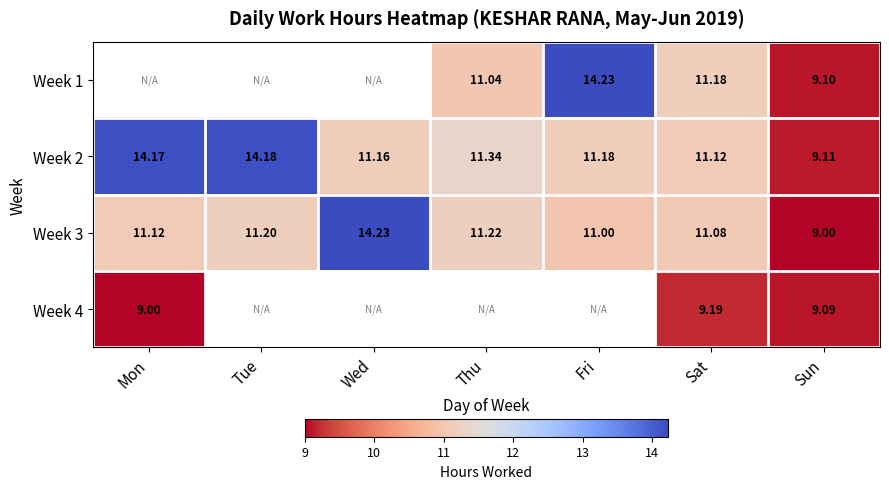

Which category has the lowest value in the Week 3 series?

Sun